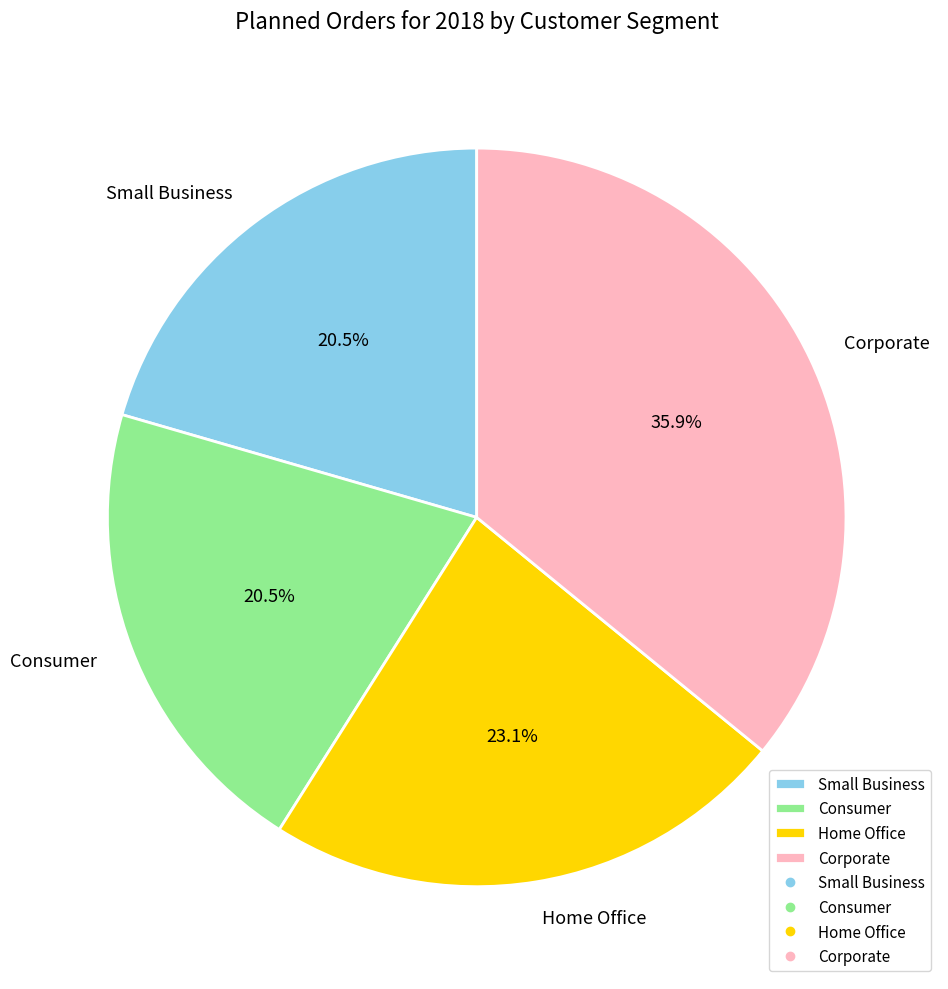

True or false: Corporate accounts for 50% of the total.

False